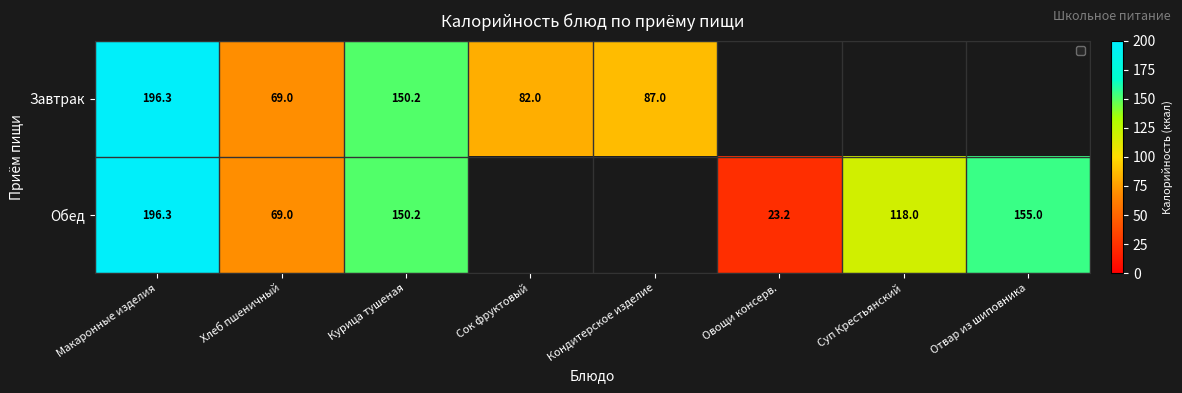

Which has a higher value, Хлеб пшеничный or Суп Крестьянский?

Суп Крестьянский